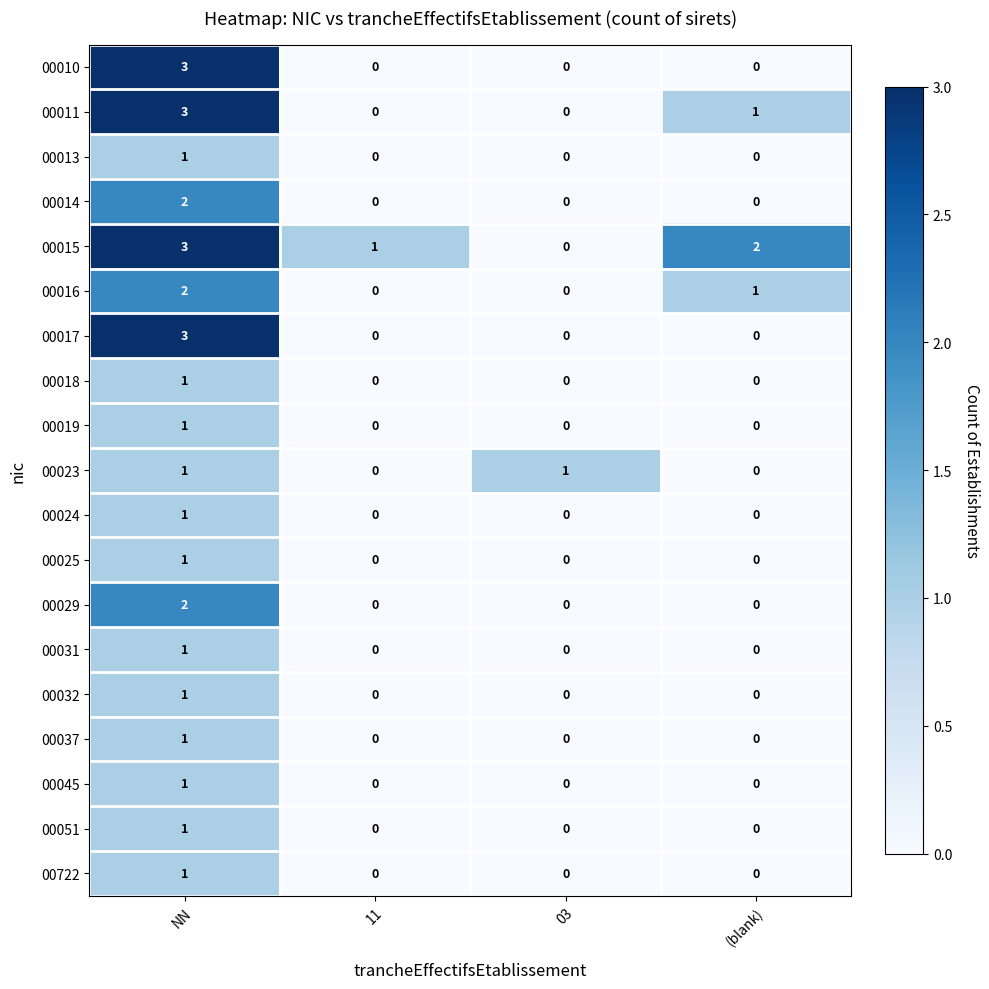

What is the total value across all series at (blank)?

4